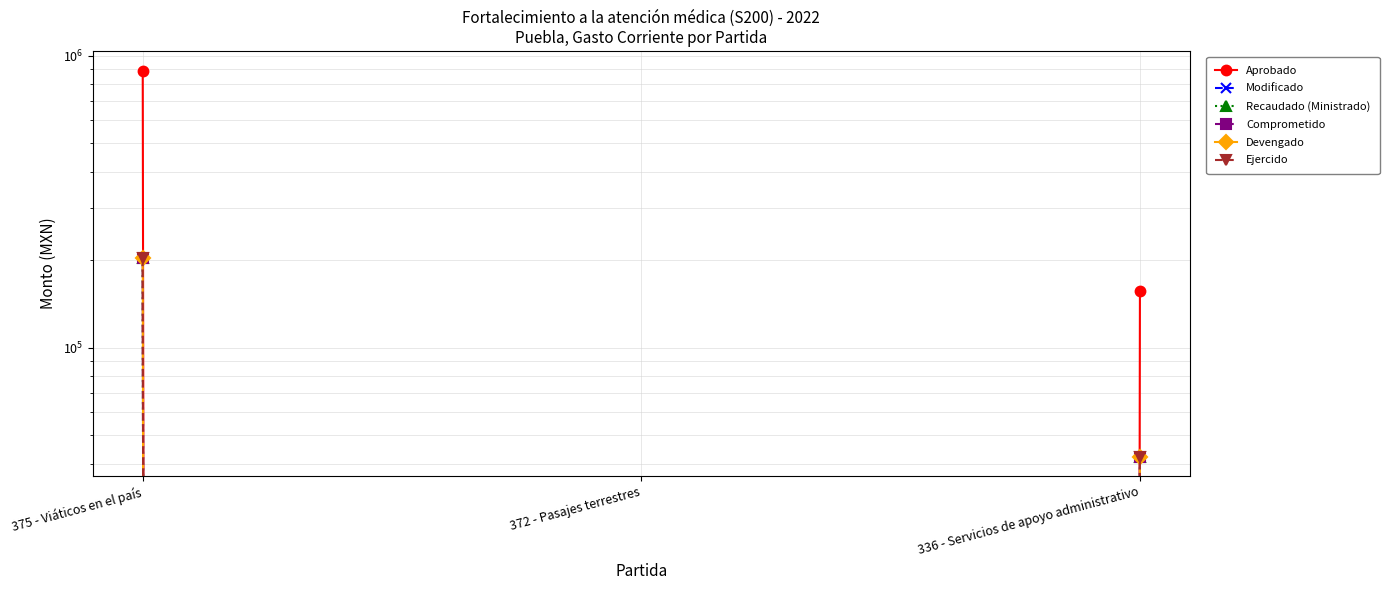

Is it true that Comprometido equals 55055.5 at 336 - Servicios de apoyo administrativo?

False